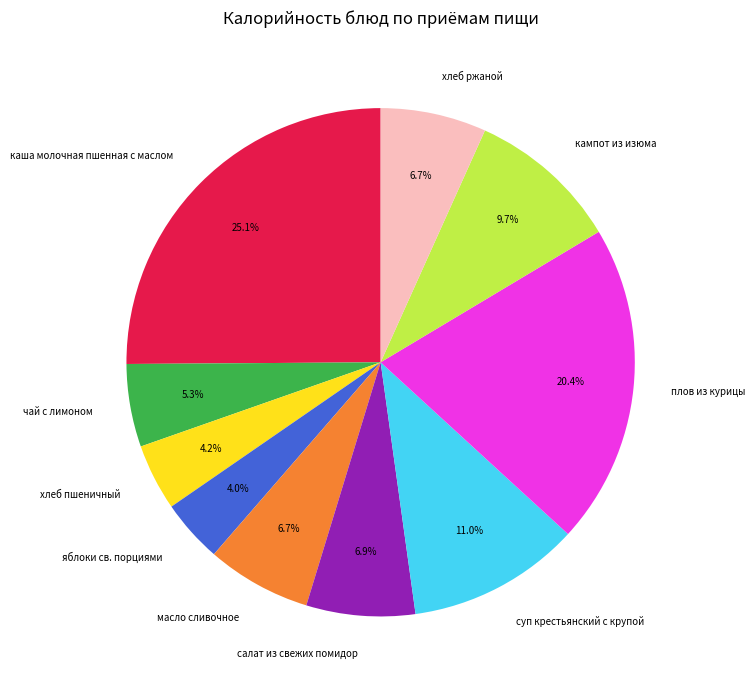

Combined, what portion of the pie is суп крестьянский с крупой and хлеб ржаной?

17.7%